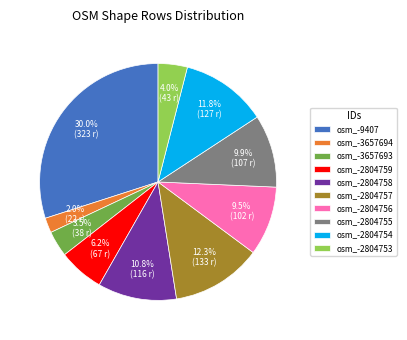

Which has a higher value, osm_-2804759 or osm_-9407?

osm_-9407